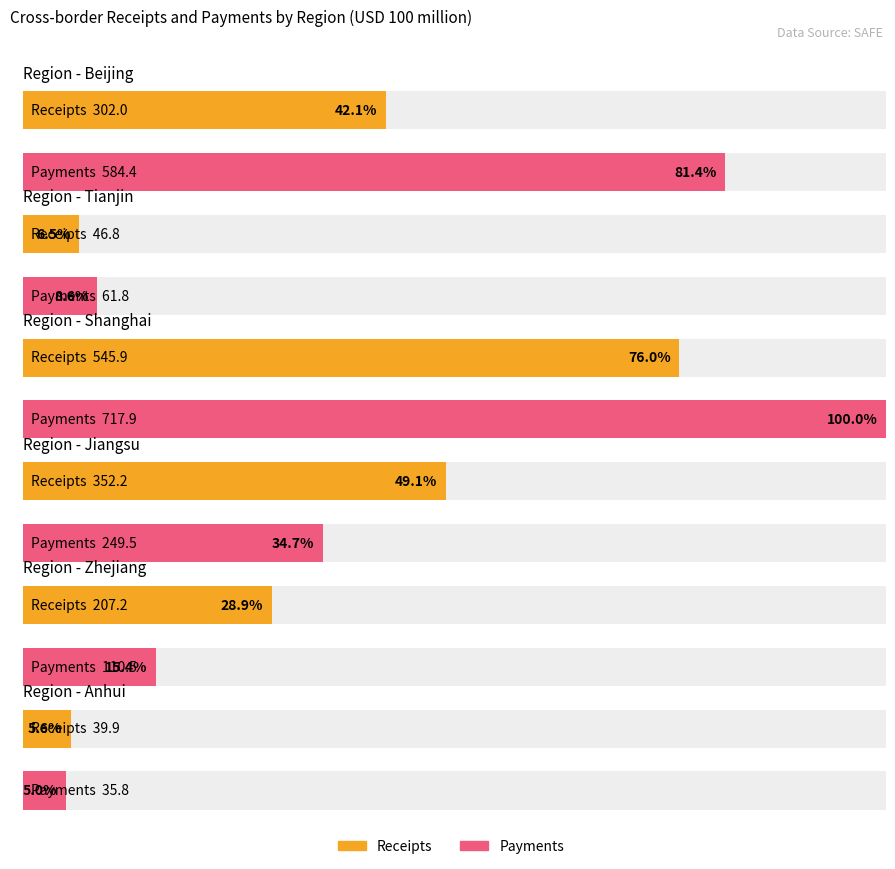

How many bars are there in total?

12